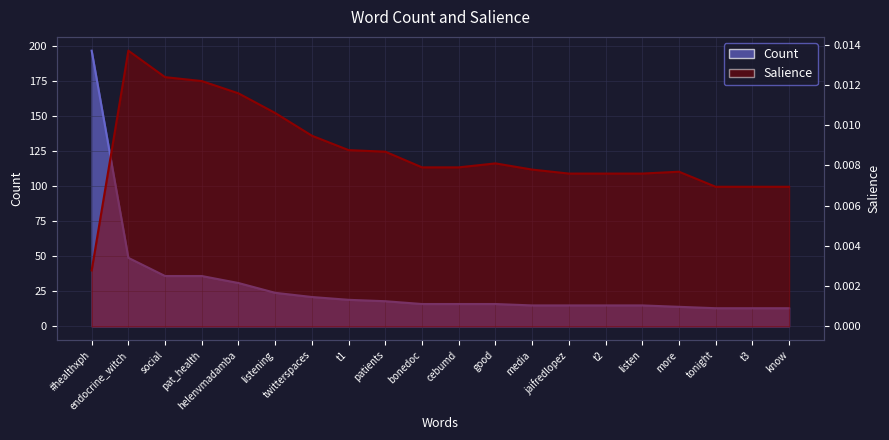

What are all the series names shown in the legend?

Count, Salience